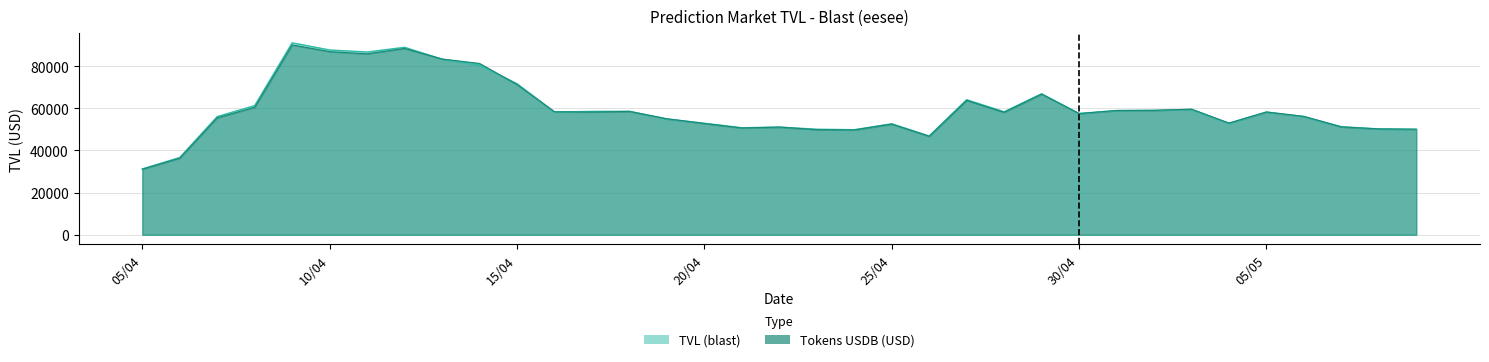

Where is the first local maximum for Tokens USDB?

09/04